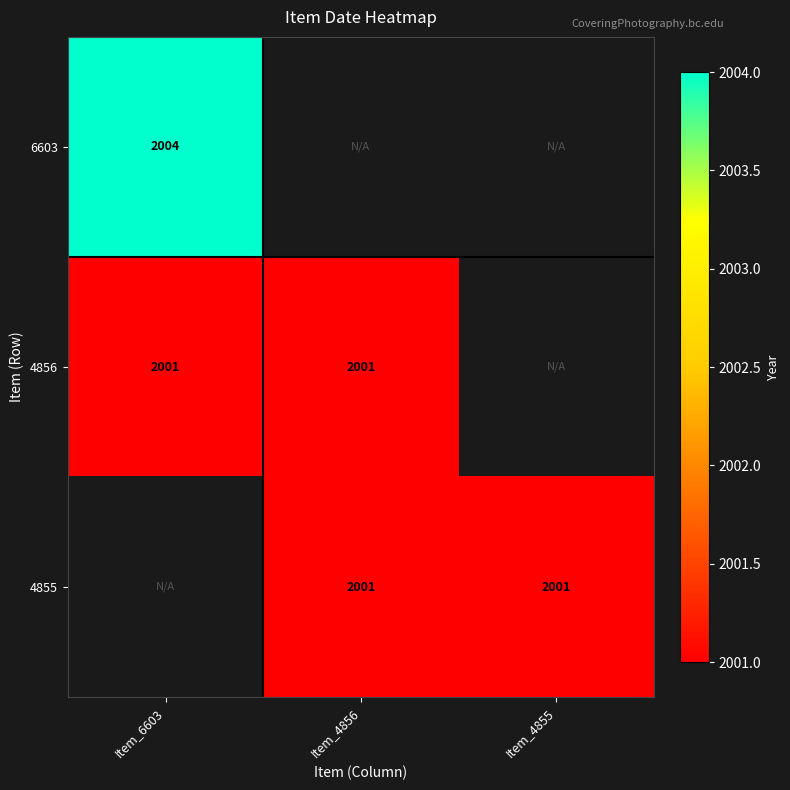

Is it true that 6603 equals 2004 at Item_6603?

True